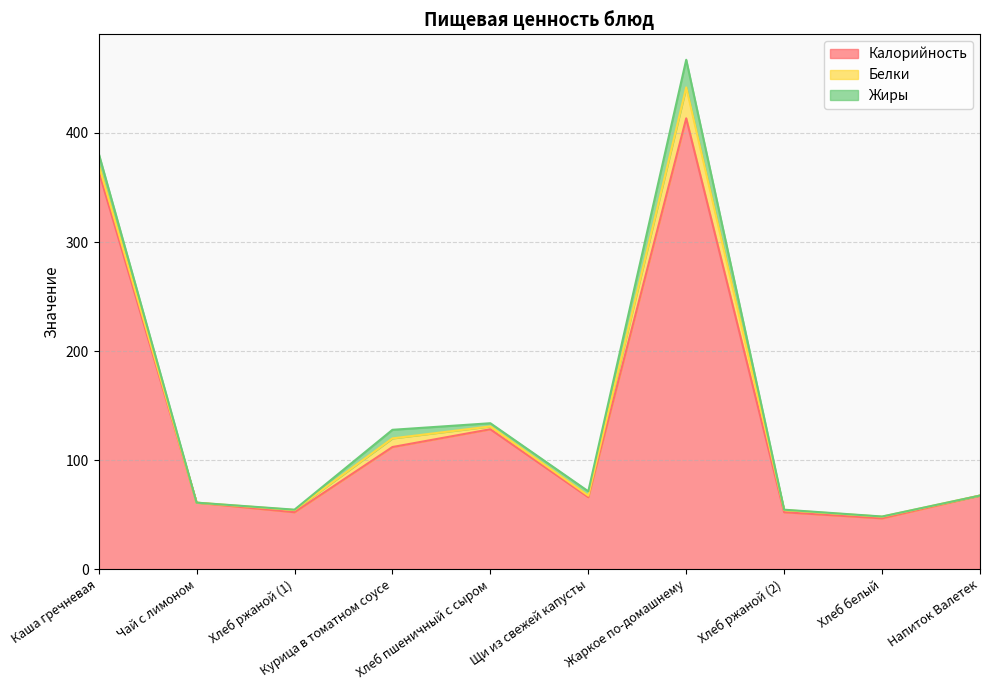

Reading right to left, what are all the values shown in this chart?

Калорийность: 67.5	46.6	52.2	413.4	66.0	128.3	112.0	52.2	61.0	365.0
Белки: 0.0	1.5	2.0	28.4	1.4	2.6	7.9	2.0	0.0	6.2
Жиры: 0.0	0.2	0.4	25.3	4.0	2.9	7.9	0.4	0.0	10.2